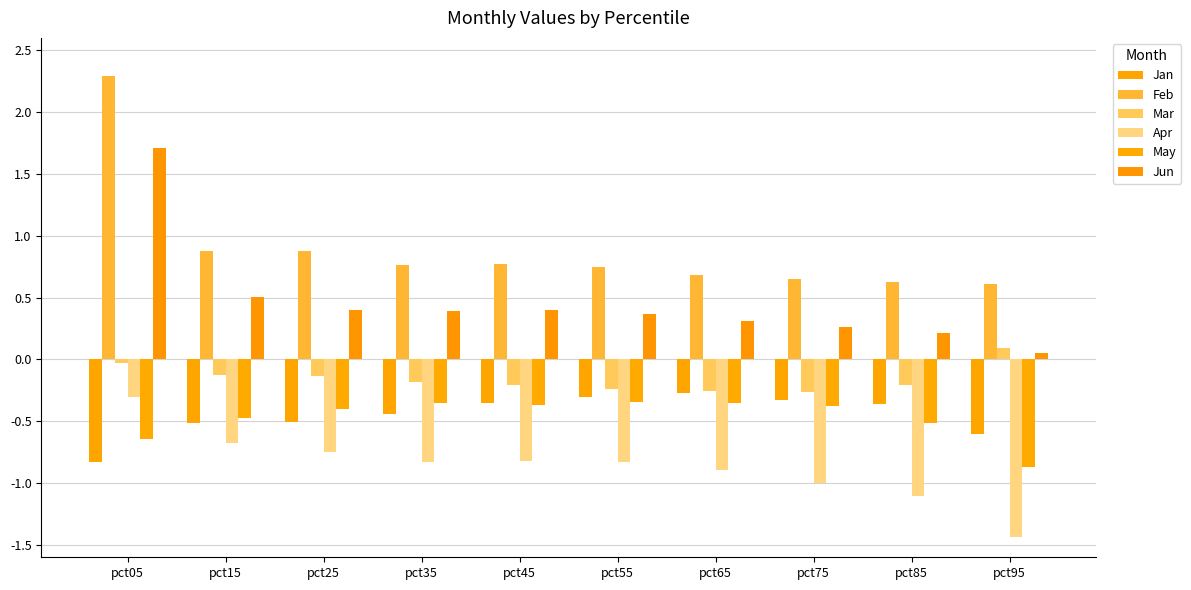

Reading left to right, transcribe all the data shown in this chart.

Jan: -0.8	-0.5	-0.5	-0.4	-0.4	-0.3	-0.3	-0.3	-0.4	-0.6
Feb: 2.3	0.9	0.9	0.8	0.8	0.7	0.7	0.7	0.6	0.6
Mar: -0.0	-0.1	-0.1	-0.2	-0.2	-0.2	-0.3	-0.3	-0.2	0.1
Apr: -0.3	-0.7	-0.7	-0.8	-0.8	-0.8	-0.9	-1.0	-1.1	-1.4
May: -0.6	-0.5	-0.4	-0.4	-0.4	-0.3	-0.4	-0.4	-0.5	-0.9
Jun: 1.7	0.5	0.4	0.4	0.4	0.4	0.3	0.3	0.2	0.1